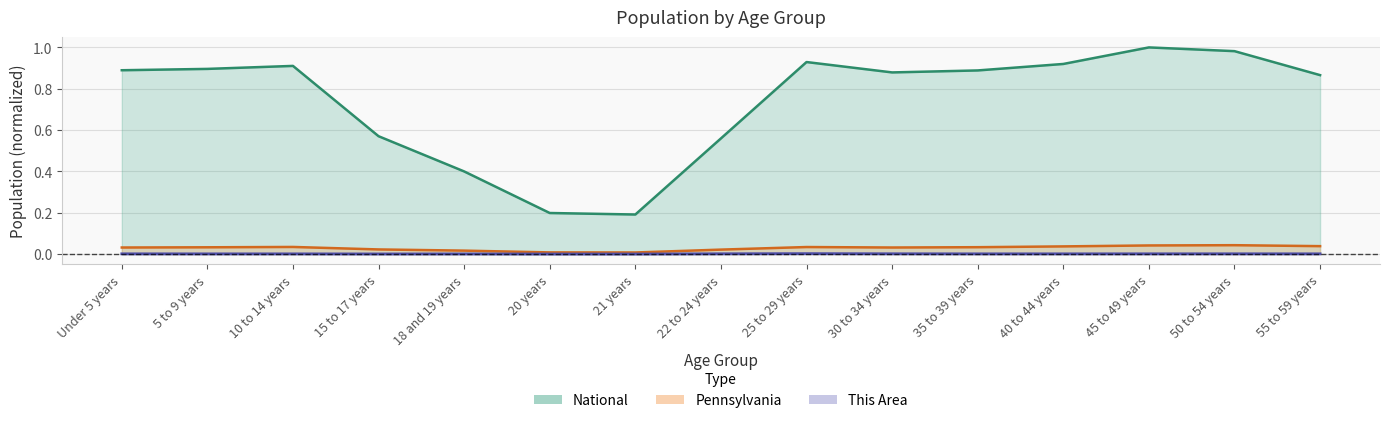

What is the sum of the Pennsylvania values at 5 to 9 years and 25 to 29 years?

0.1